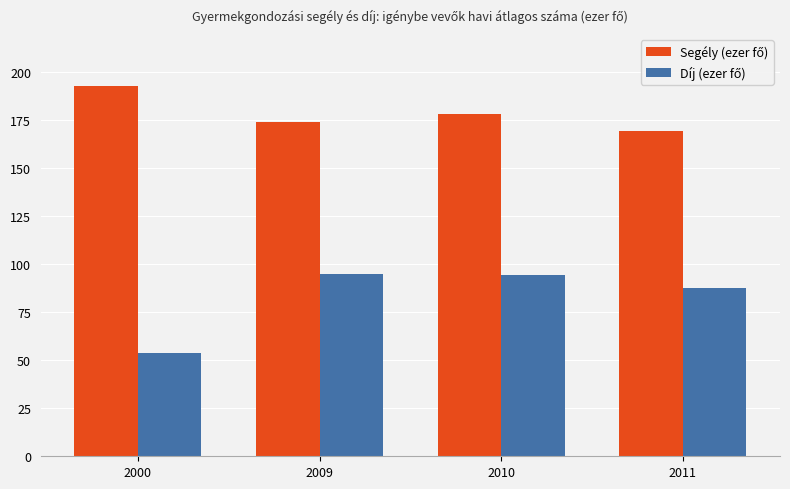

What is the difference between the highest and lowest values at 2000?

138.8